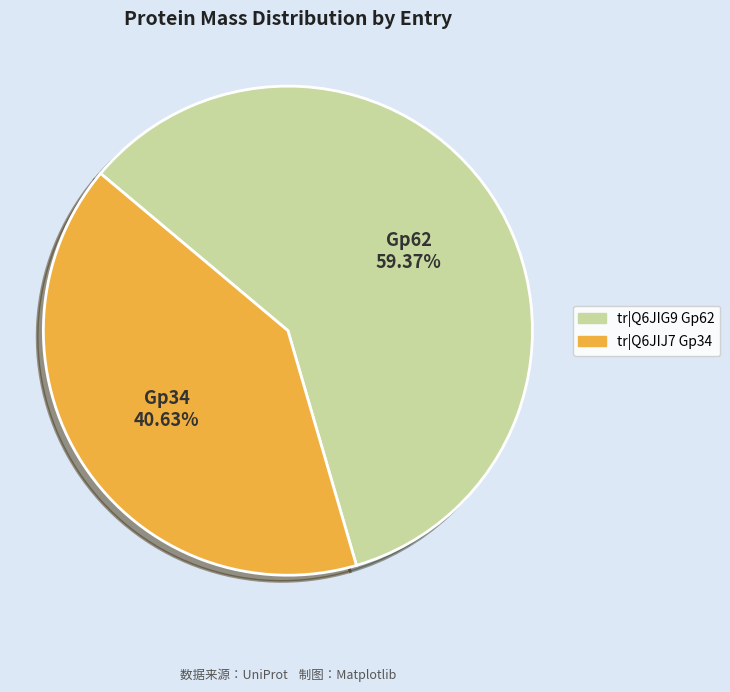

Count the number of slices in the pie.

2